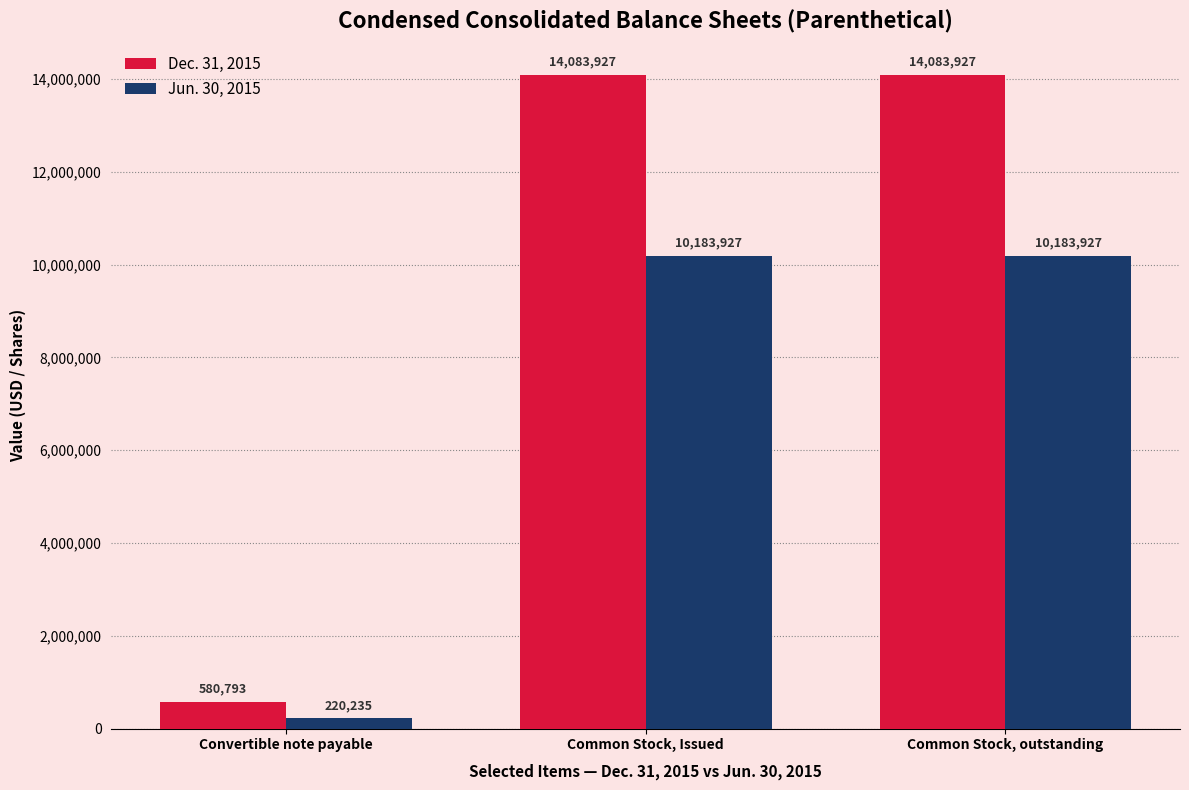

Are the bars grouped side by side (vs. stacked)?

Yes